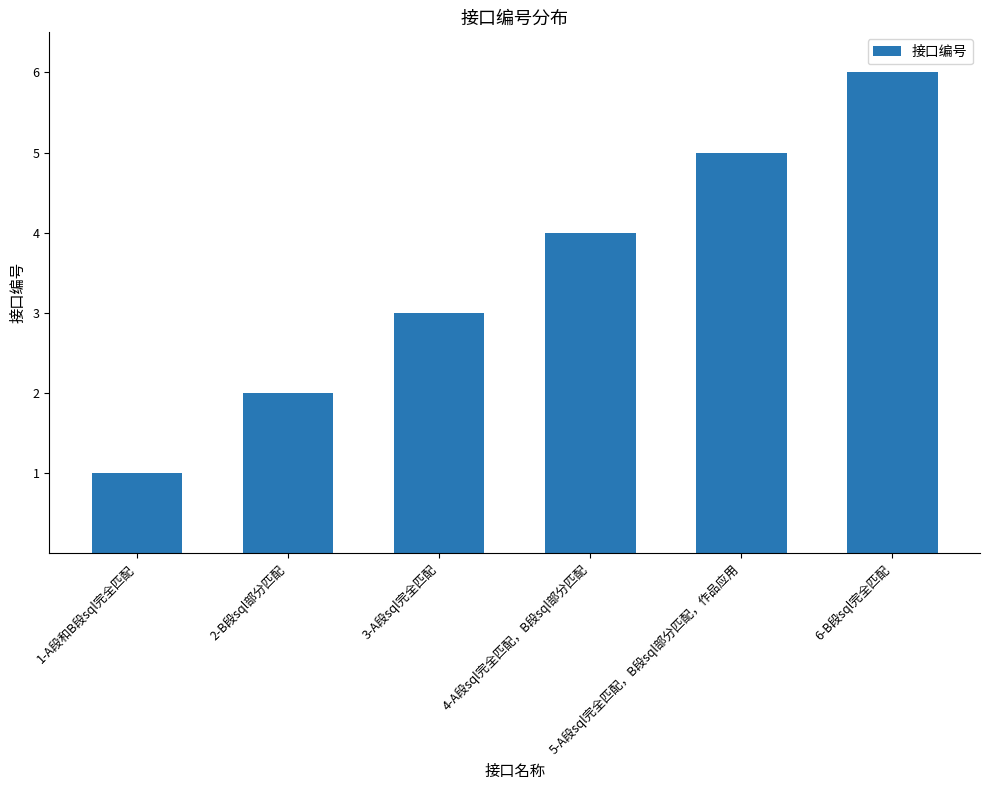

Reading left to right, list all the values displayed in this chart.

1-A段和B段sql完全匹配=1	2-B段sql部分匹配=2	3-A段sql完全匹配=3	4-A段sql完全匹配，B段sql部分匹配=4	5-A段sql完全匹配，B段sql部分匹配，作品应用=5	6-B段sql完全匹配=6